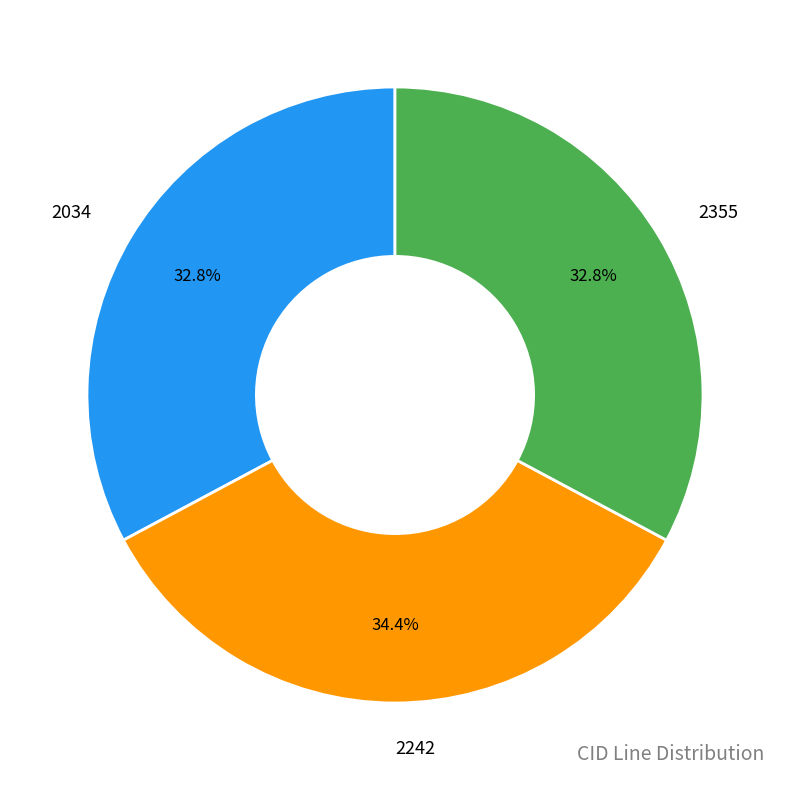

Count the number of slices in the pie.

3